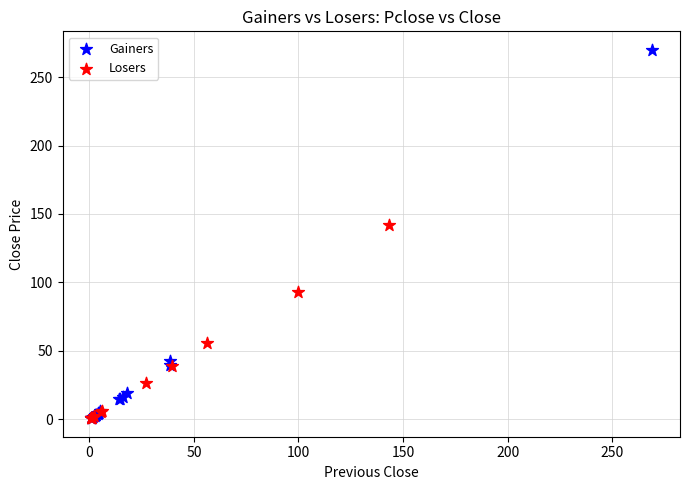

Which series has the widest spread of Y values?

Gainers